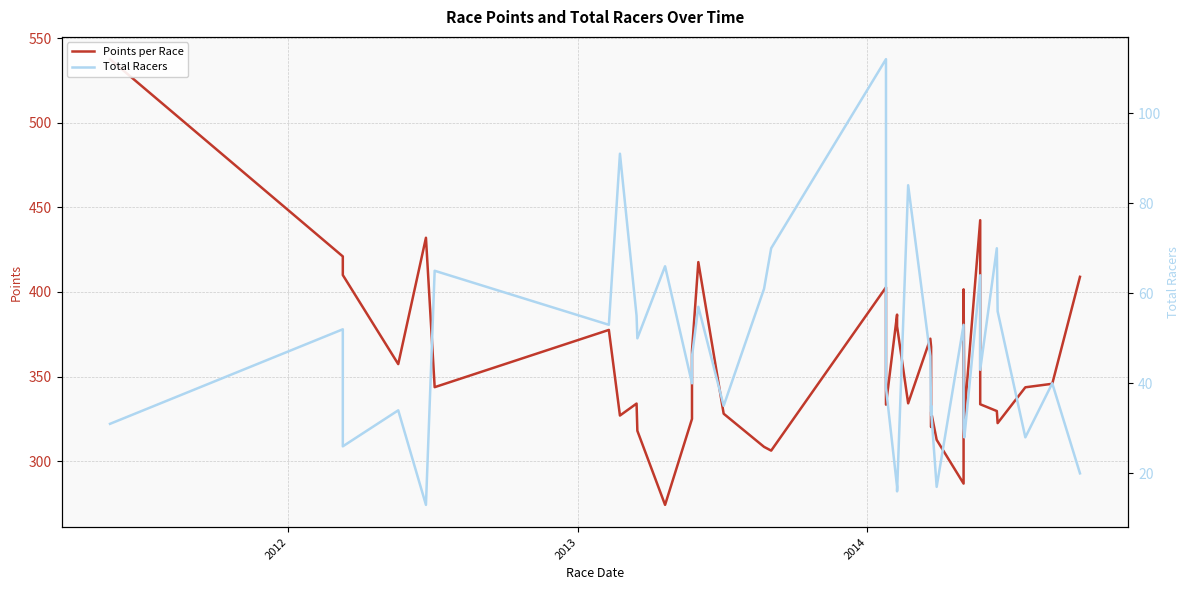

True or false: Points per Race and Total Racers intersect in this chart.

False